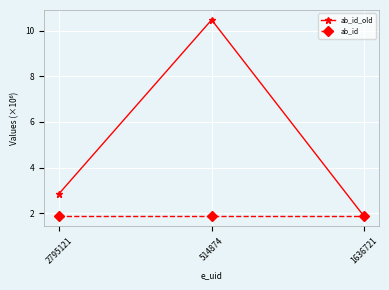

Does the chart display data point markers on the line(s)?

Yes